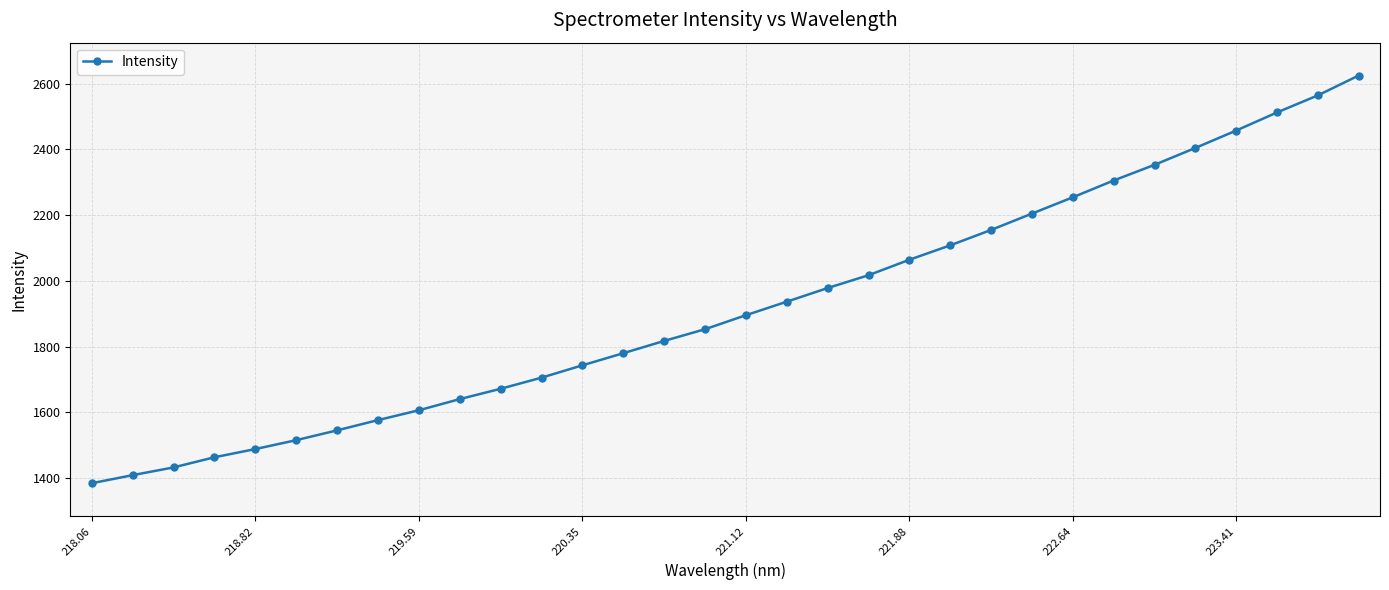

What is the value of the 12th point from the left?

1705.8